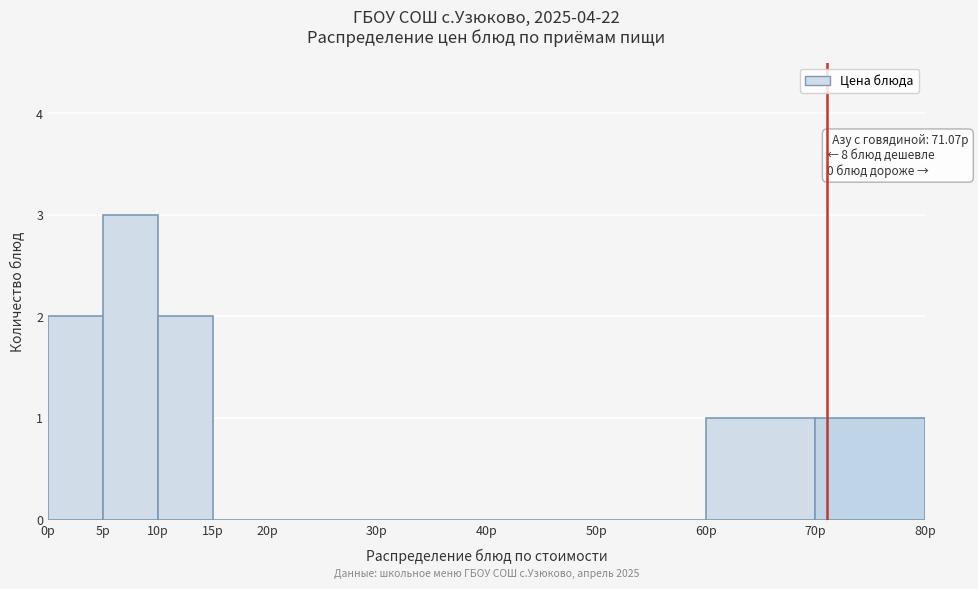

Over which range of the x-axis is the bar tallest?

5 to 10